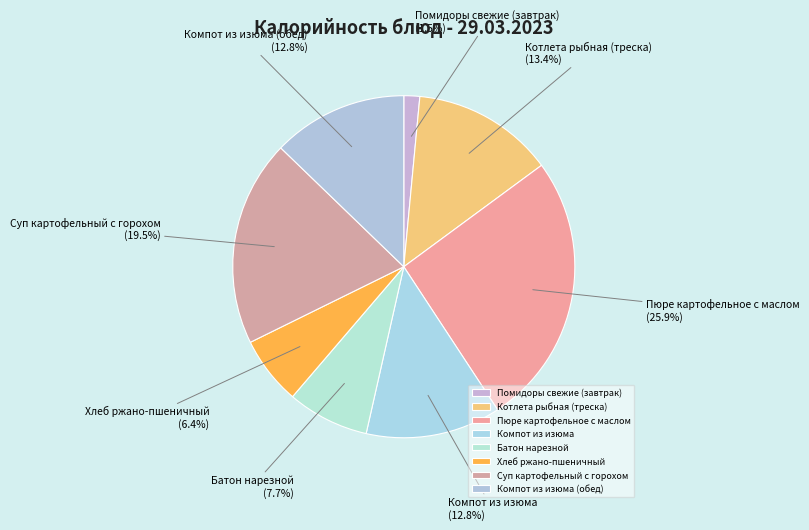

The Компот из изюма slice represents 24% of the pie. True or false?

False